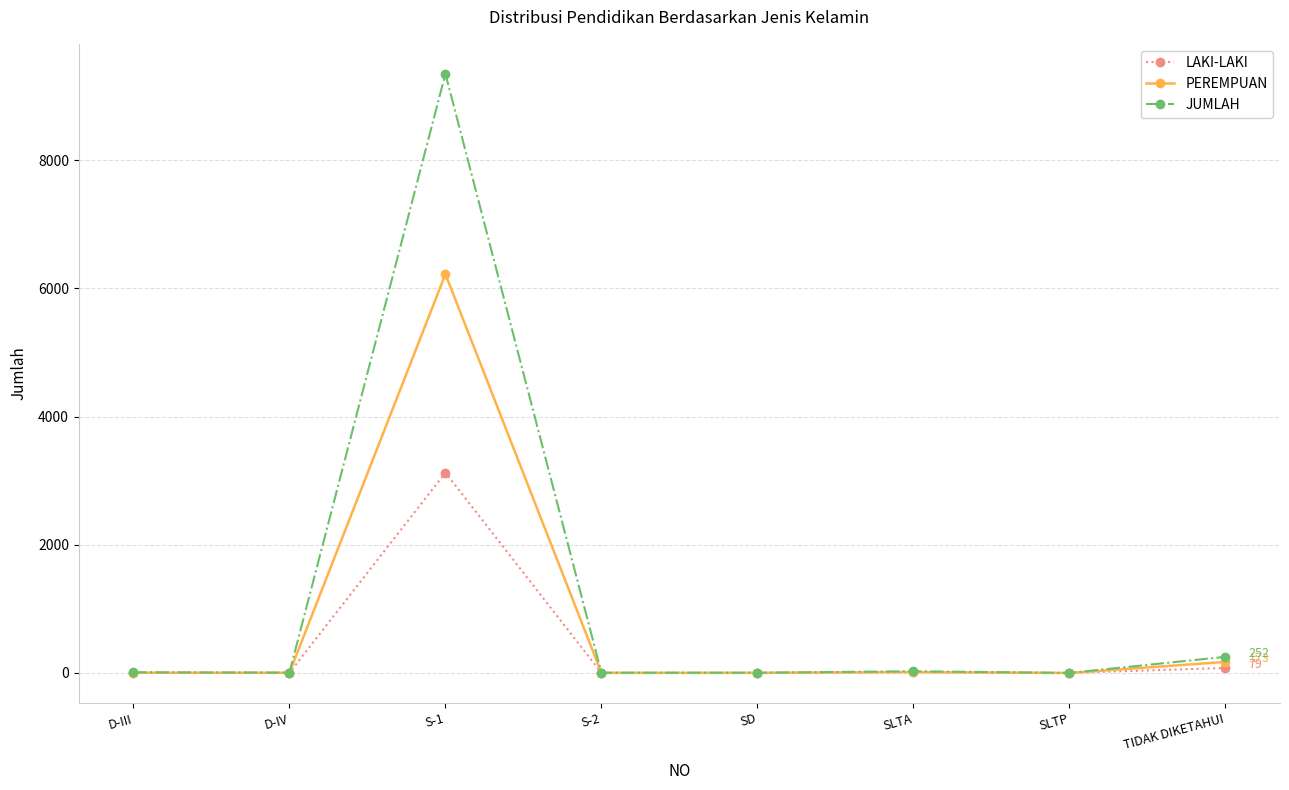

What is the sum of the PEREMPUAN values at S-1 and TIDAK DIKETAHUI?

6395